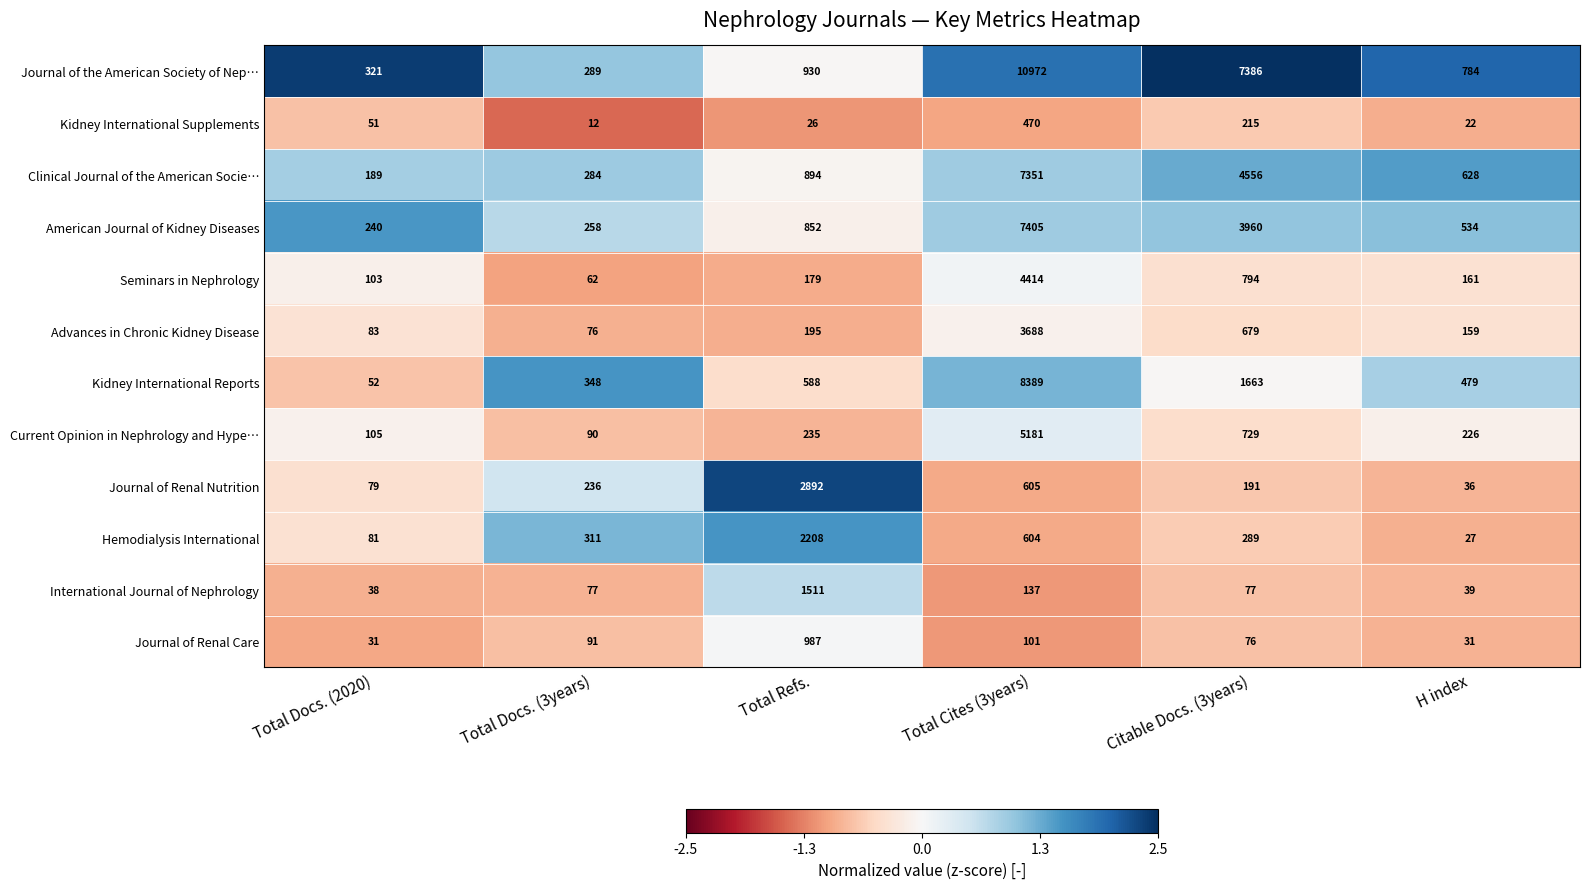

Count the number of categories in the chart.

6